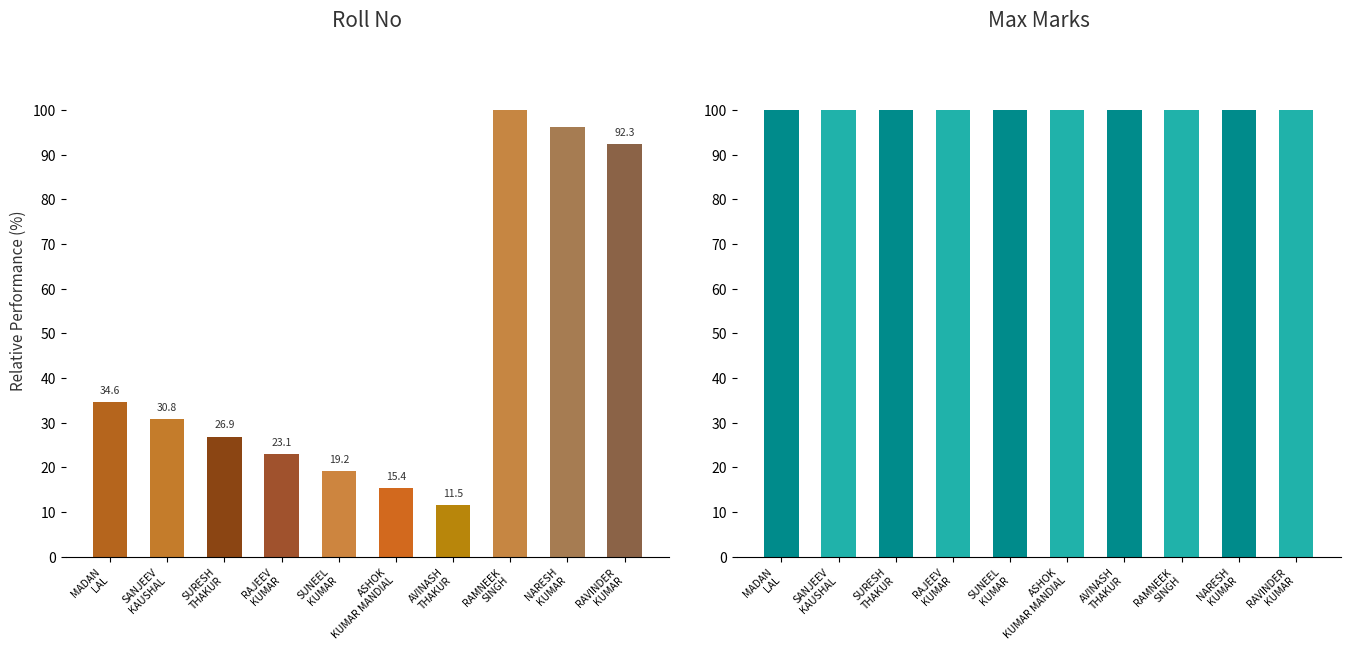

Reading right to left, list all the values displayed in this chart.

Roll No: 92.3	96.2	100.0	11.5	15.4	19.2	23.1	26.9	30.8	34.6
Max: 100.0	100.0	100.0	100.0	100.0	100.0	100.0	100.0	100.0	100.0